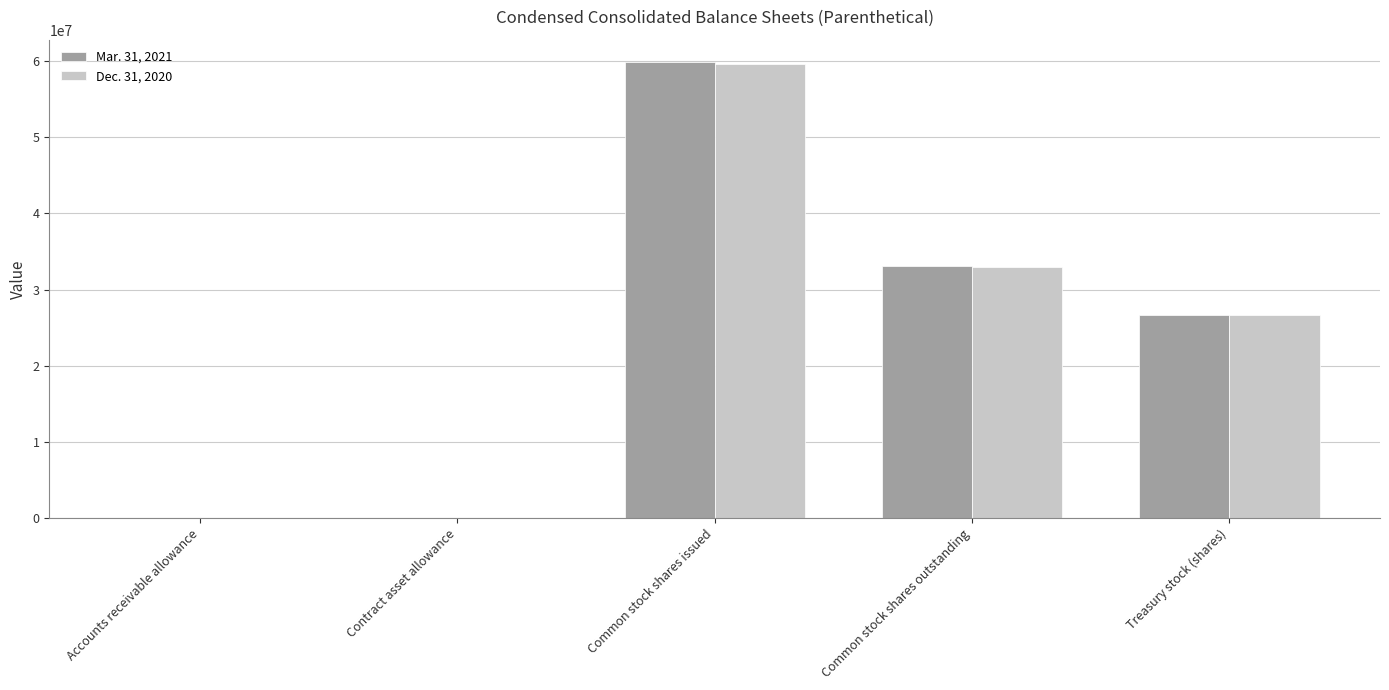

What is the maximum value shown in the chart?

59806077